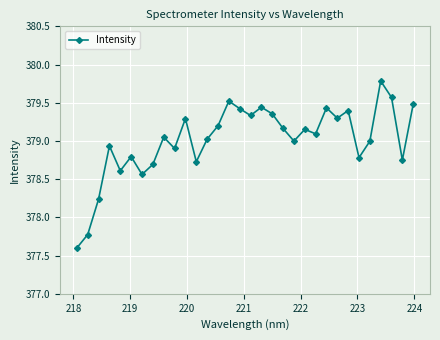

What is the smallest value displayed?

377.6